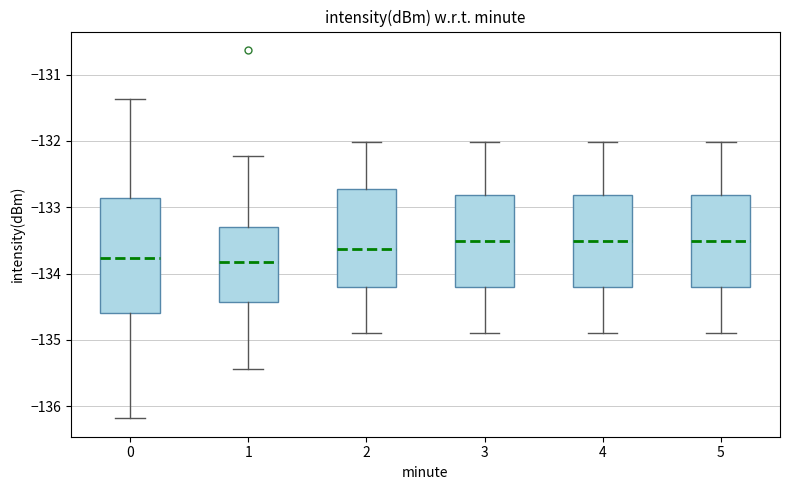

Reading left to right, read every box against the y-axis: the position of its median line, the range the box covers, and the ends of its whiskers. The values are not printed on the chart, so give them approximately, as read against the axis.

0: median -133.8, box -134.6 to -132.9, whiskers -136.2 to -131.4
1: median -133.8, box -134.4 to -133.3, whiskers -135.4 to -132.2
2: median -133.6, box -134.2 to -132.7, whiskers -134.9 to -132.0
3: median -133.5, box -134.2 to -132.8, whiskers -134.9 to -132.0
4: median -133.5, box -134.2 to -132.8, whiskers -134.9 to -132.0
5: median -133.5, box -134.2 to -132.8, whiskers -134.9 to -132.0